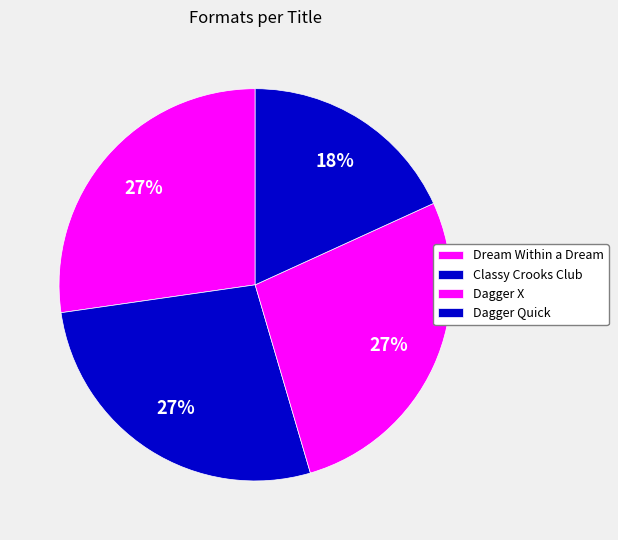

True or false: Dream Within a Dream accounts for 27% of the total.

True